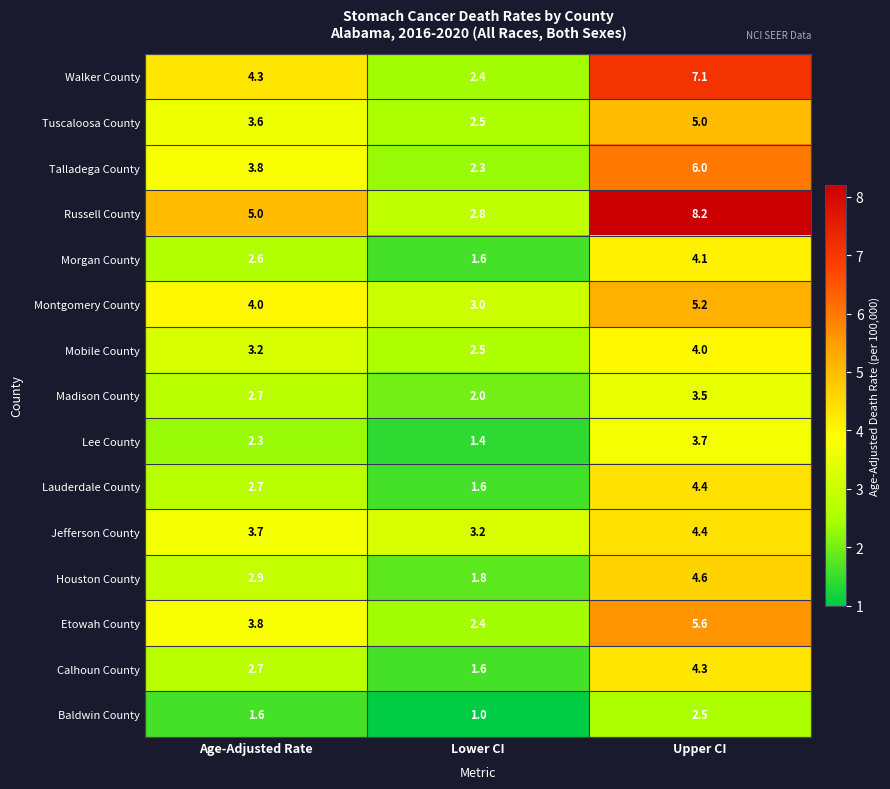

At which category is the sum across all series the highest?

Upper CI